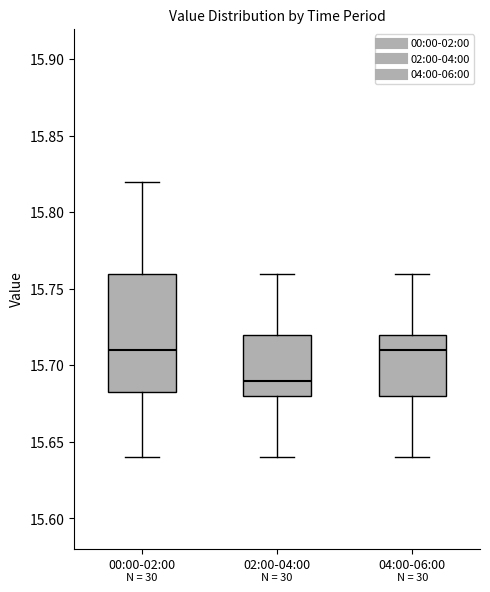

Which box's median line is the lowest?

02:00-04:00